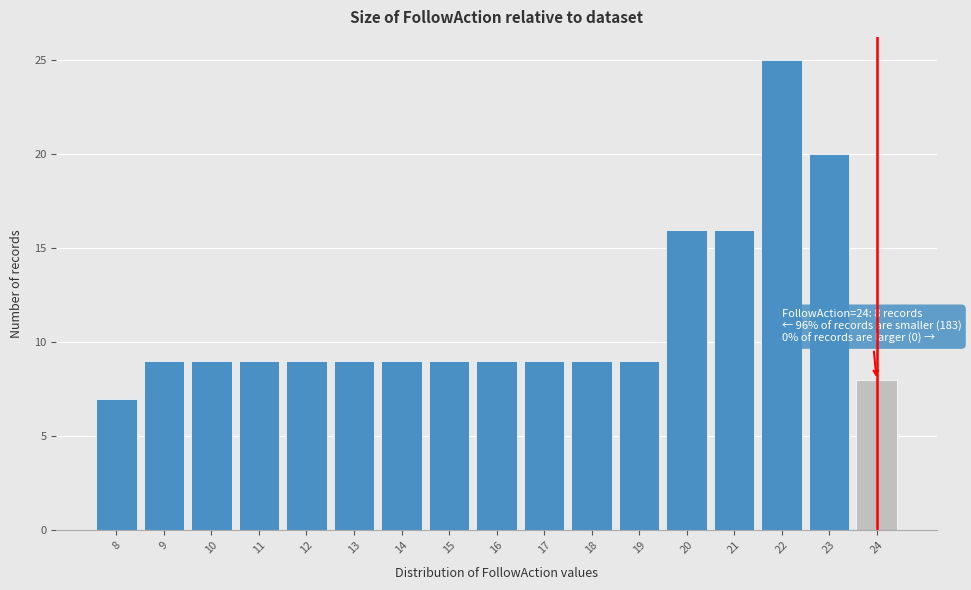

Over which range of the x-axis is the bar tallest?

21.5 to 22.5